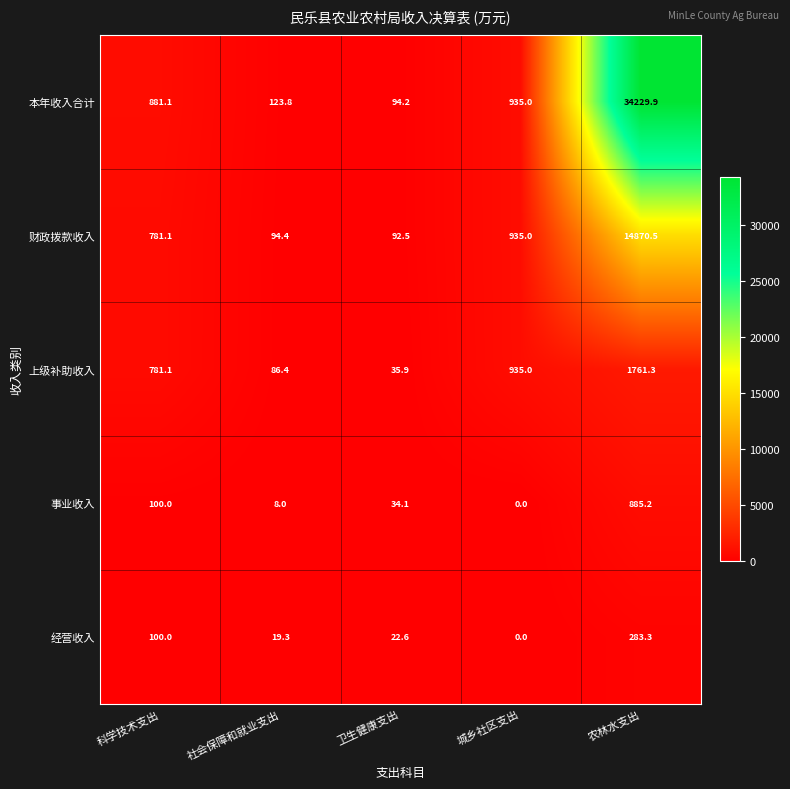

Reading left to right, list all the values displayed in this chart.

本年收入合计: 881.1	123.8	94.2	935.0	34229.9
财政拨款收入: 781.1	94.4	92.5	935.0	14870.5
上级补助收入: 781.1	86.4	35.9	935.0	1761.3
事业收入: 100.0	8.0	34.1	0.0	885.2
经营收入: 100.0	19.3	22.6	0.0	283.3